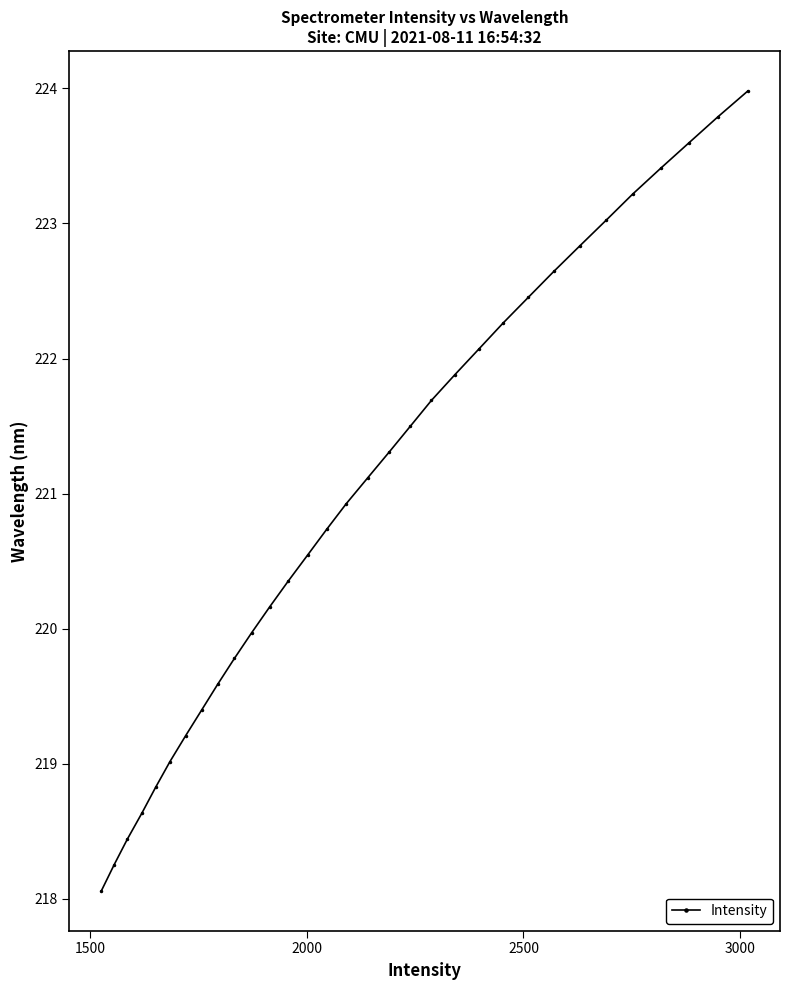

True or false: there are more than 2 points higher than both neighbors.

False